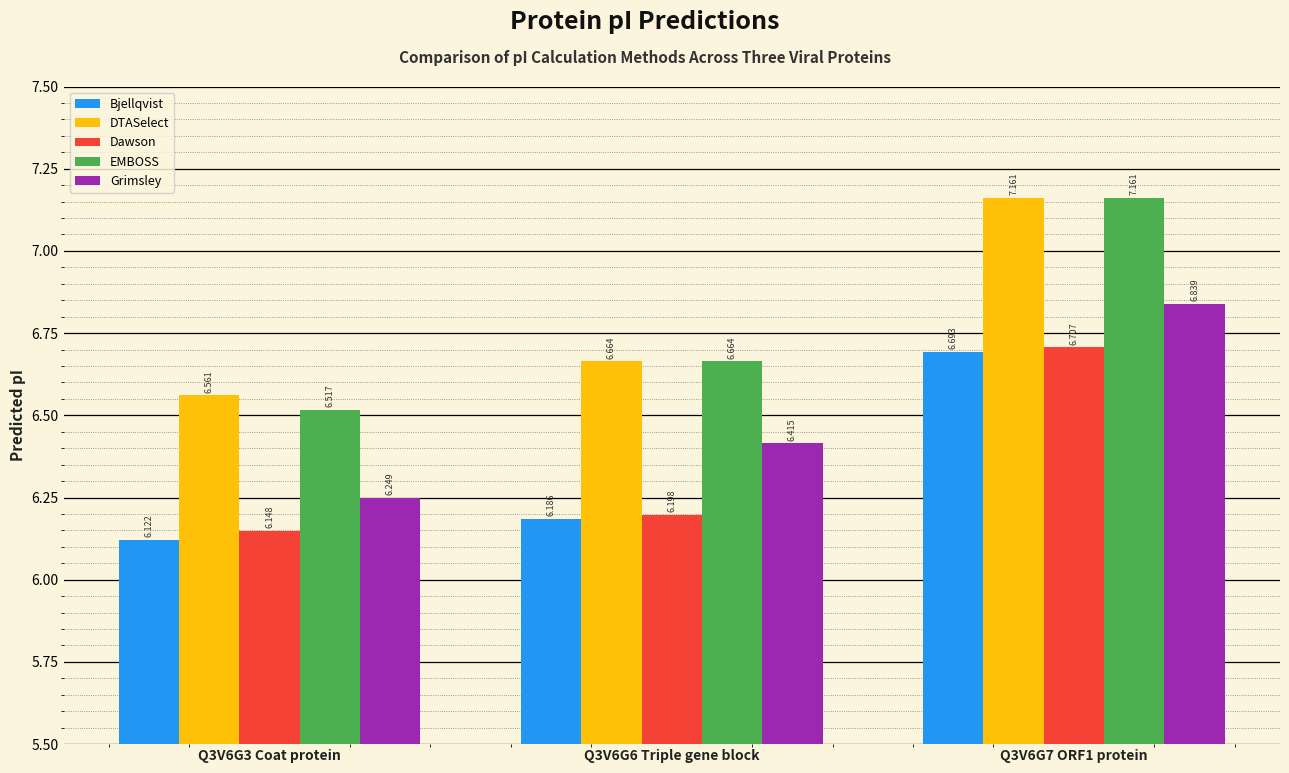

Which series changed the most between Q3V6G3 Coat protein and Q3V6G7 ORF1 protein?

EMBOSS